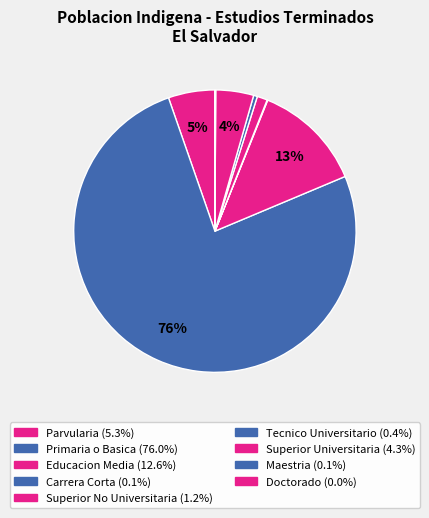

Which category accounts for the majority?

Primaria o Basica